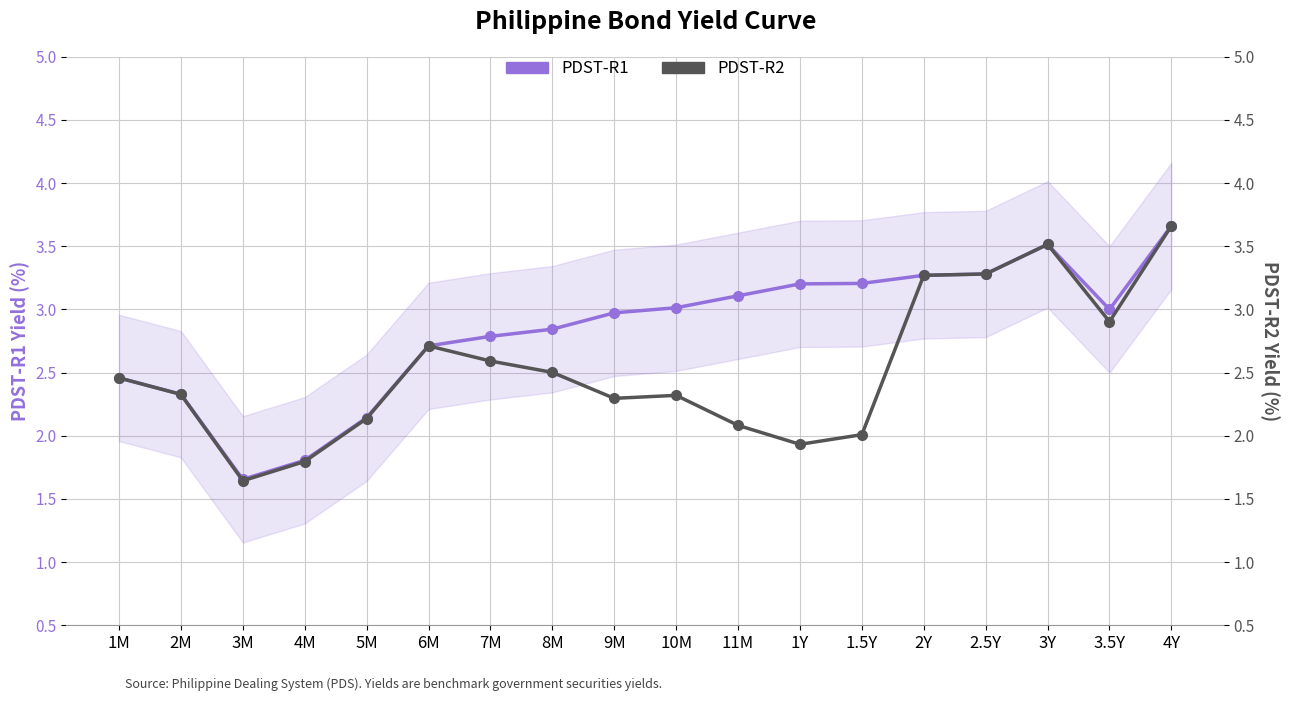

Is it true that PDST-R2 equals 3.3 at 2.5Y?

True